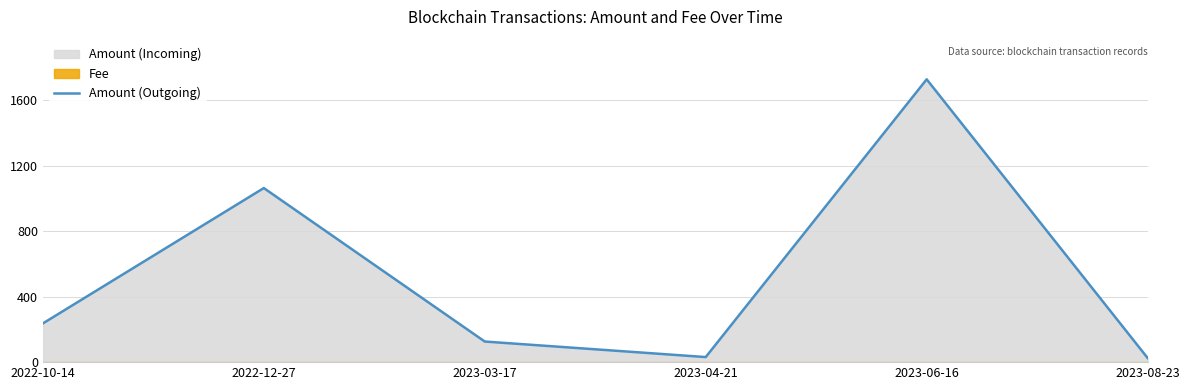

Is it true that the value at 2023-03-17 is 181.6?

False